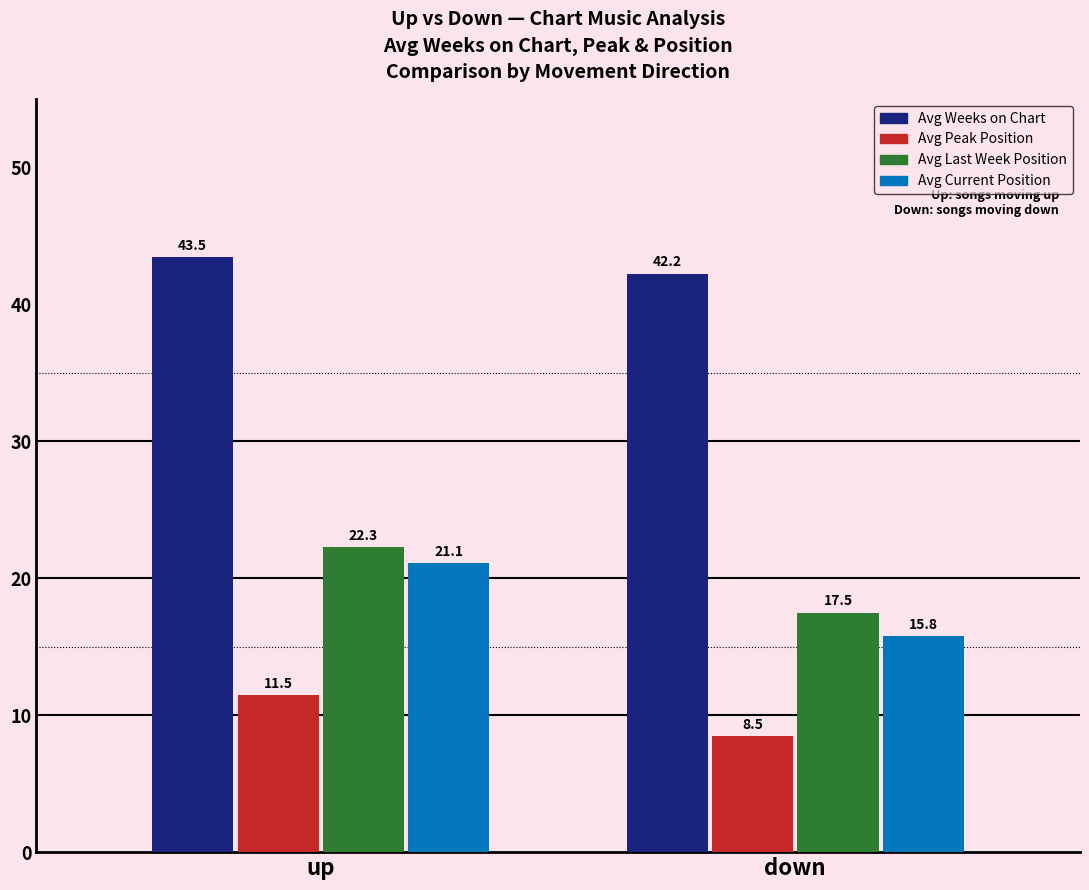

Where is Avg Current Position nearest to the value 18?

down